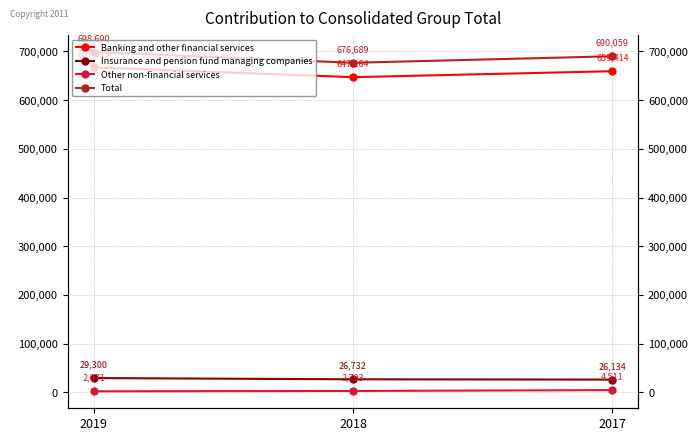

What is the value of the Other non-financial services point at the 2nd from the left?

2793